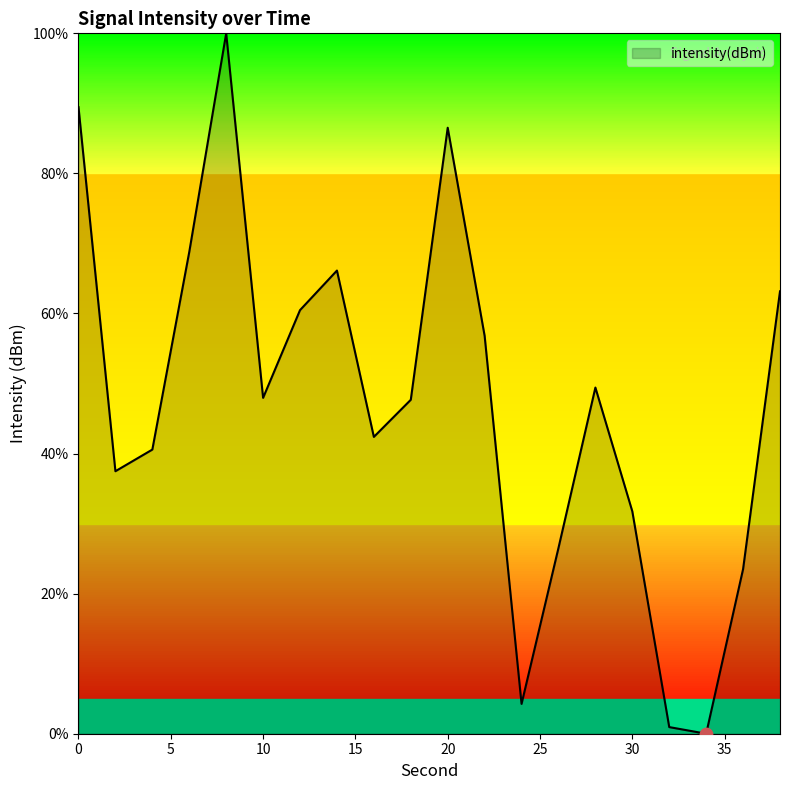

What is the difference between the maximum and minimum values?

100.0